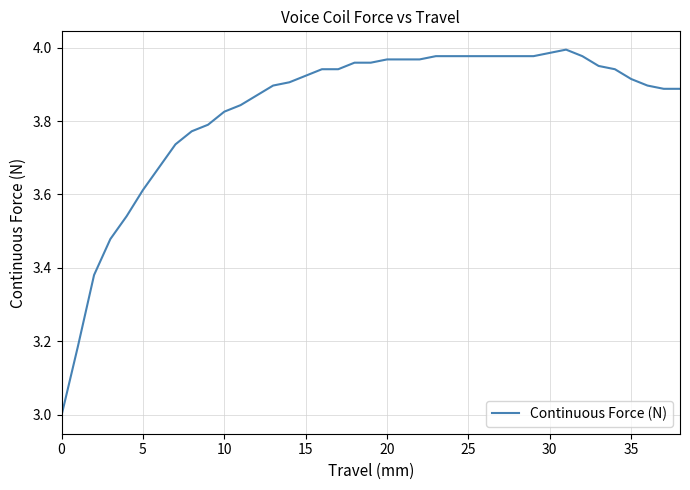

What is the smallest value displayed?

3.0